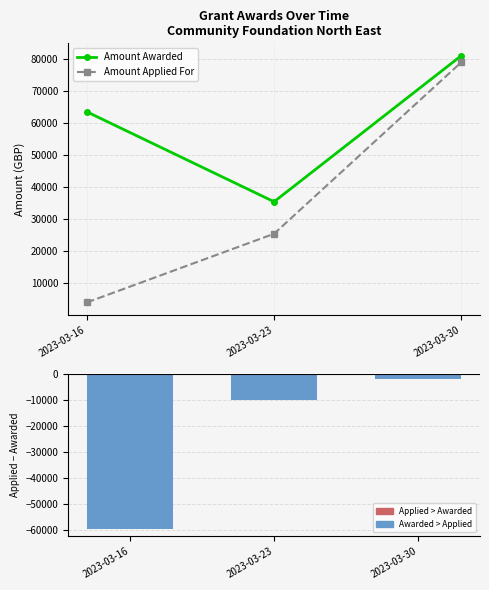

Reading right to left, list all the values displayed in this chart.

Amount Awarded: 2023-03-30=81030	2023-03-23=35432	2023-03-16=63500
Amount Applied For: 2023-03-30=78975	2023-03-23=25432	2023-03-16=4000
Applied minus Awarded: 2023-03-30=-2055	2023-03-23=-10000	2023-03-16=-59500